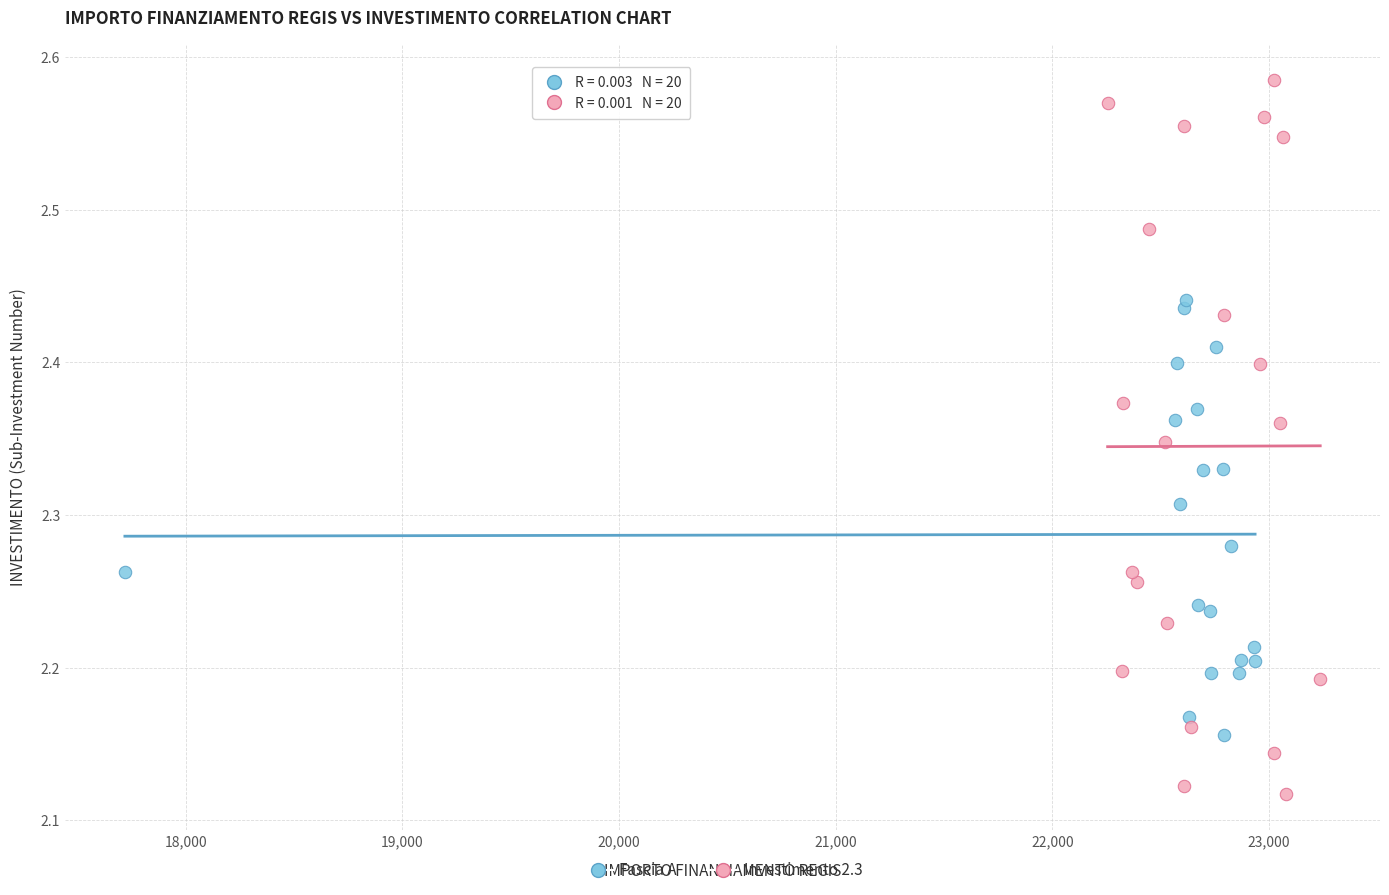

Which series reaches the maximum Y coordinate?

Investimento 2.3